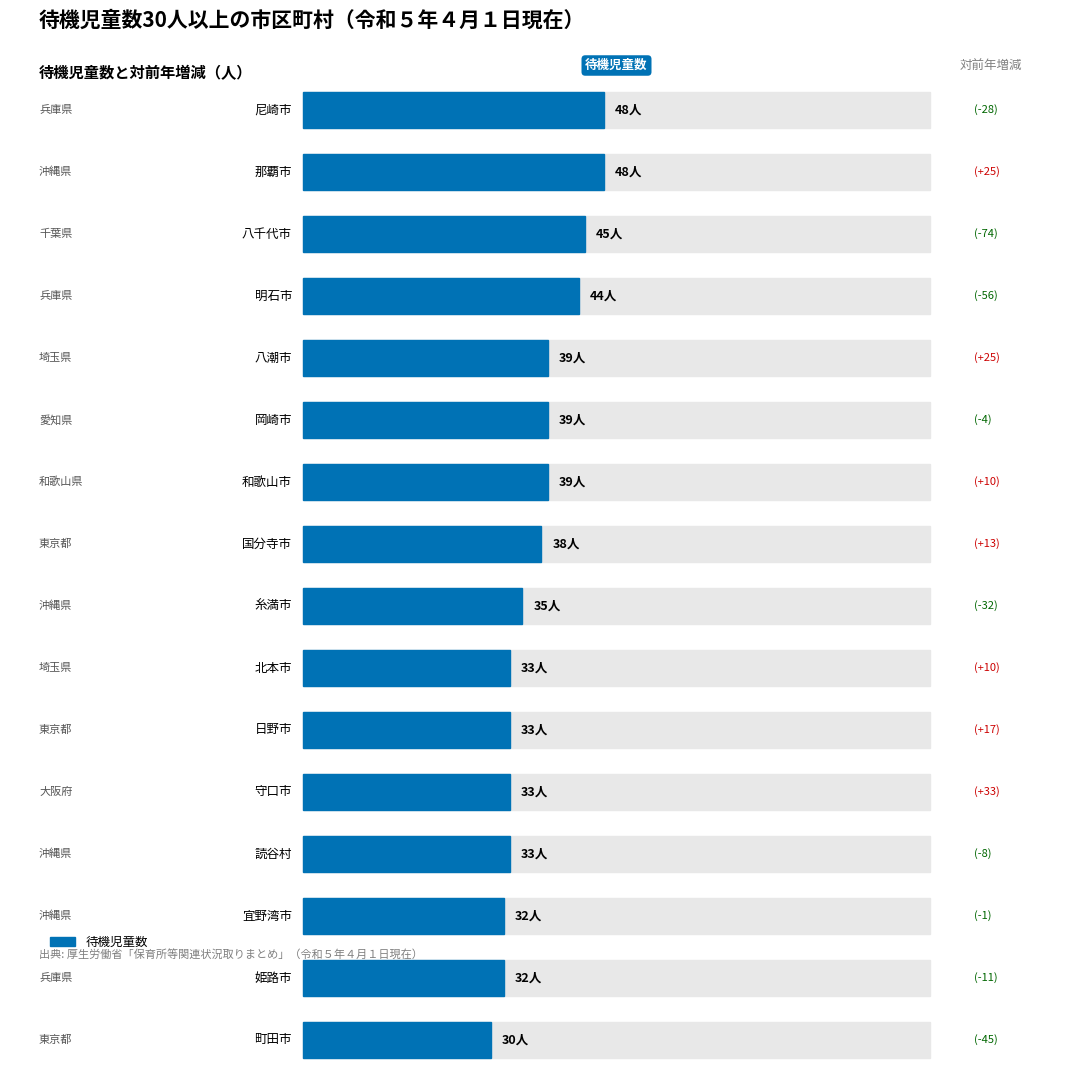

Where does the 待機児童数 series first go above 38?

尼崎市